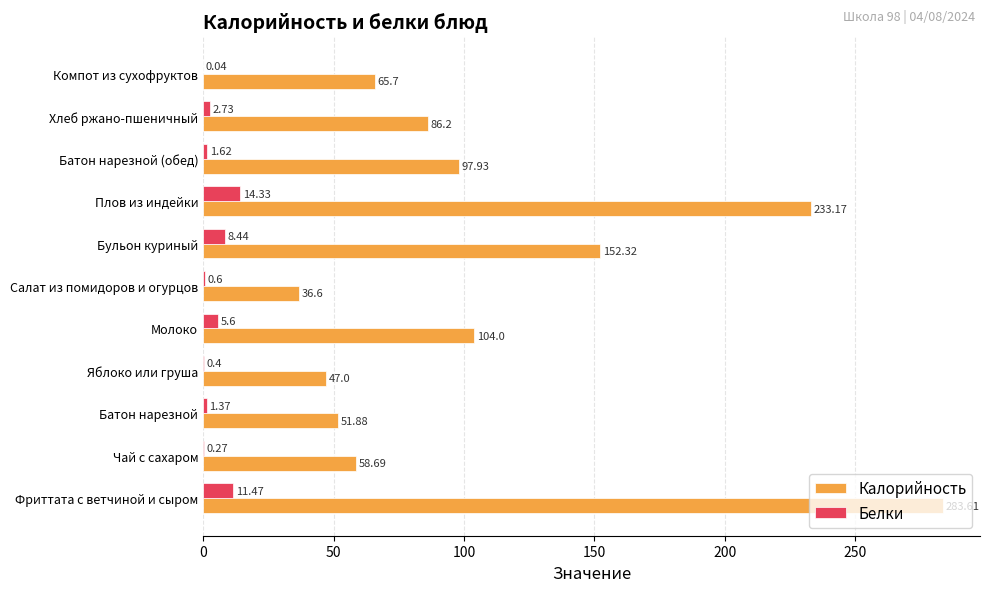

Which label corresponds to the largest value in the chart?

Фриттата с ветчиной и сыром